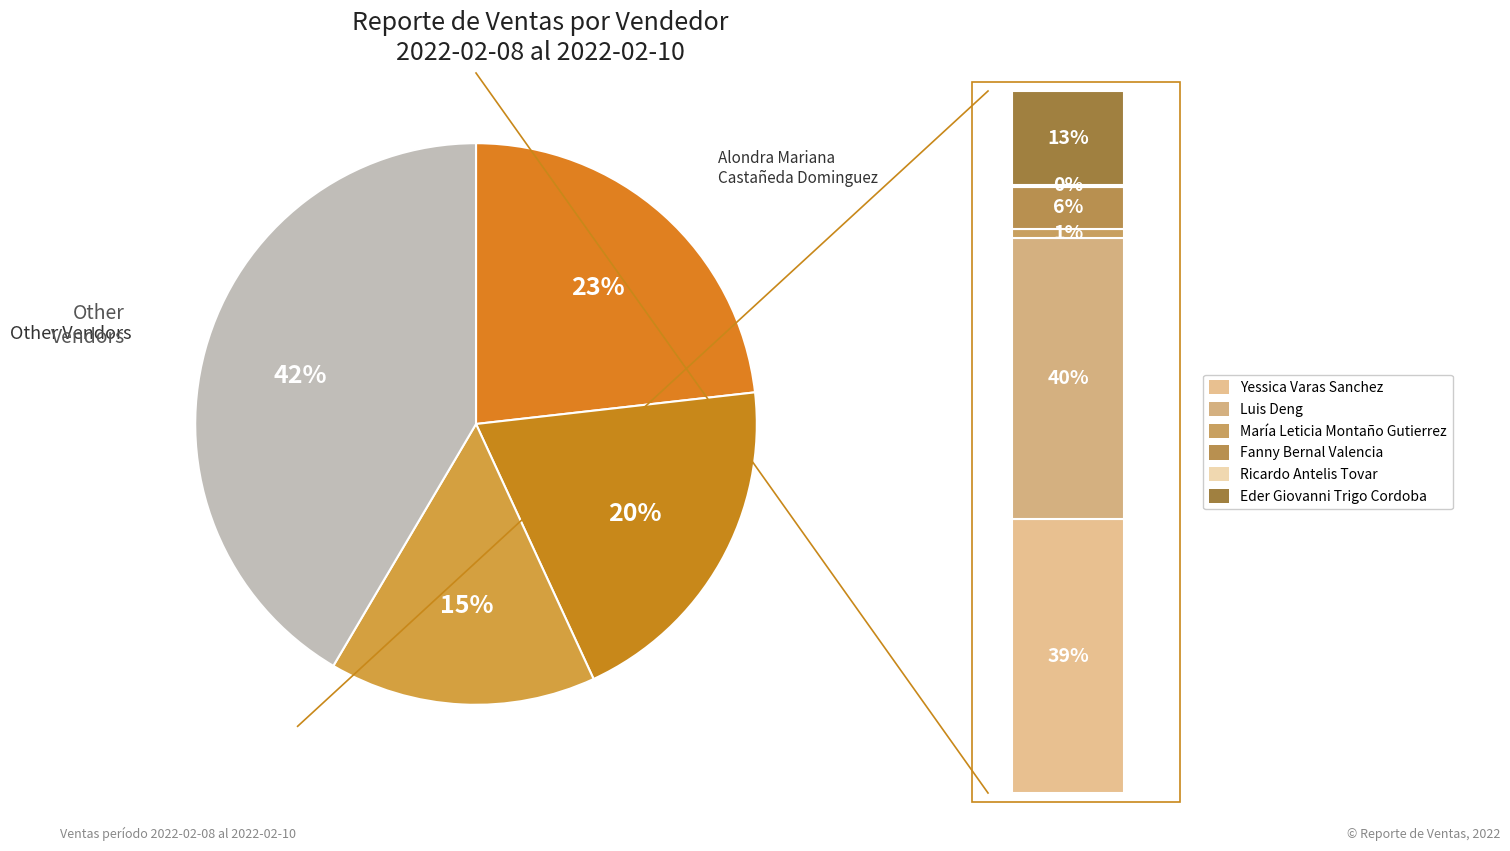

Is there a majority slice in this chart?

No